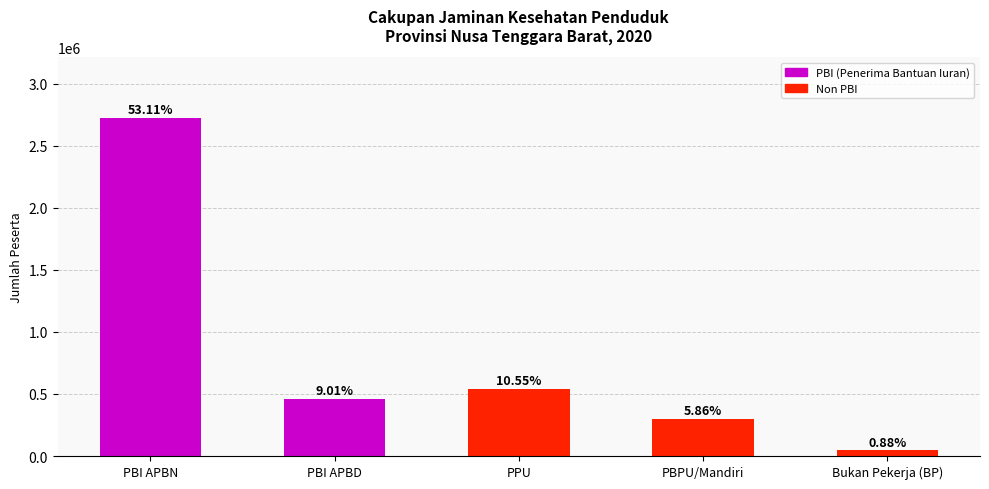

How many bars are there in total?

5